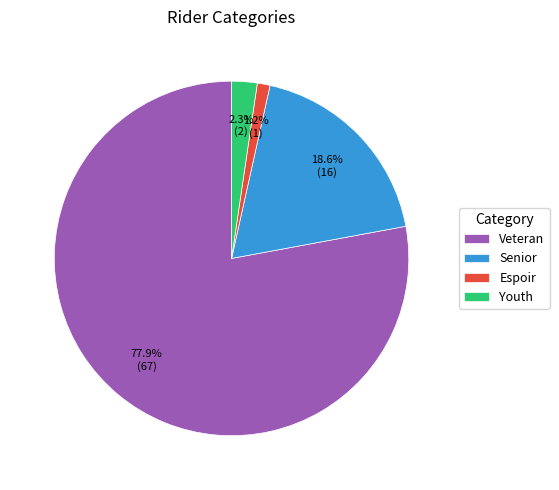

What is the ratio of the value at Veteran to the value at Senior?

4.2